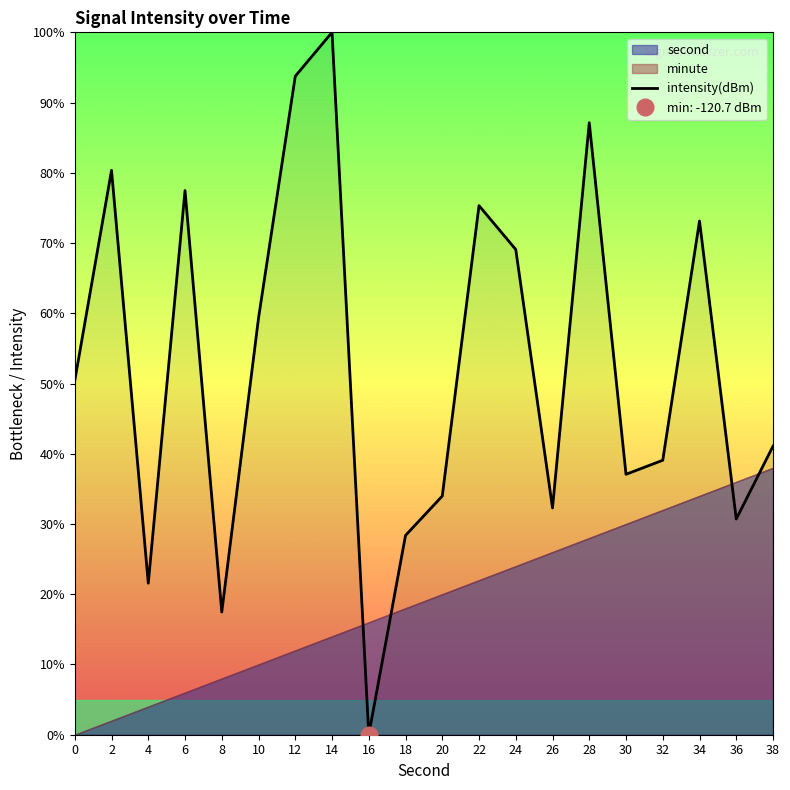

List the labels in order of value, largest first.

14, 12, 28, 2, 6, 22, 34, 24, 10, 0, 38, 32, 30, 20, 26, 36, 18, 4, 8, 16